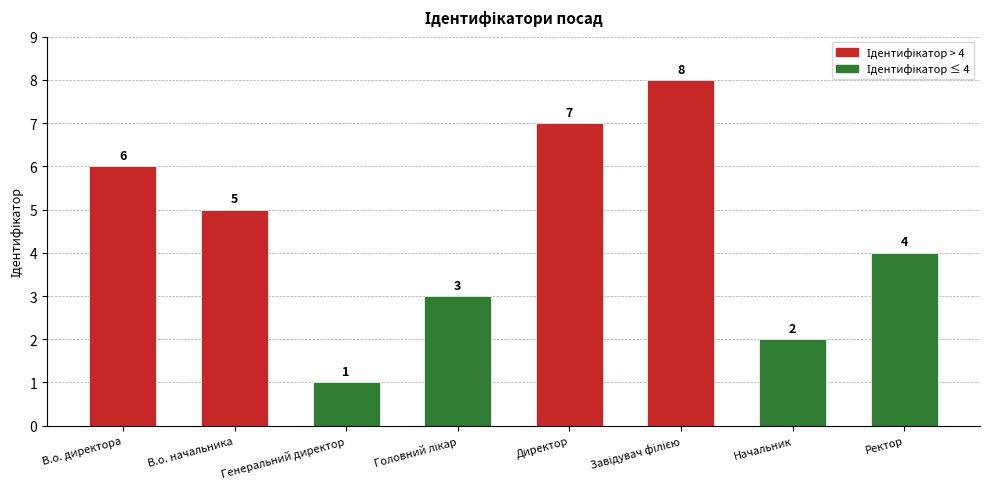

Which label corresponds to the smallest value in the chart?

Генеральний директор